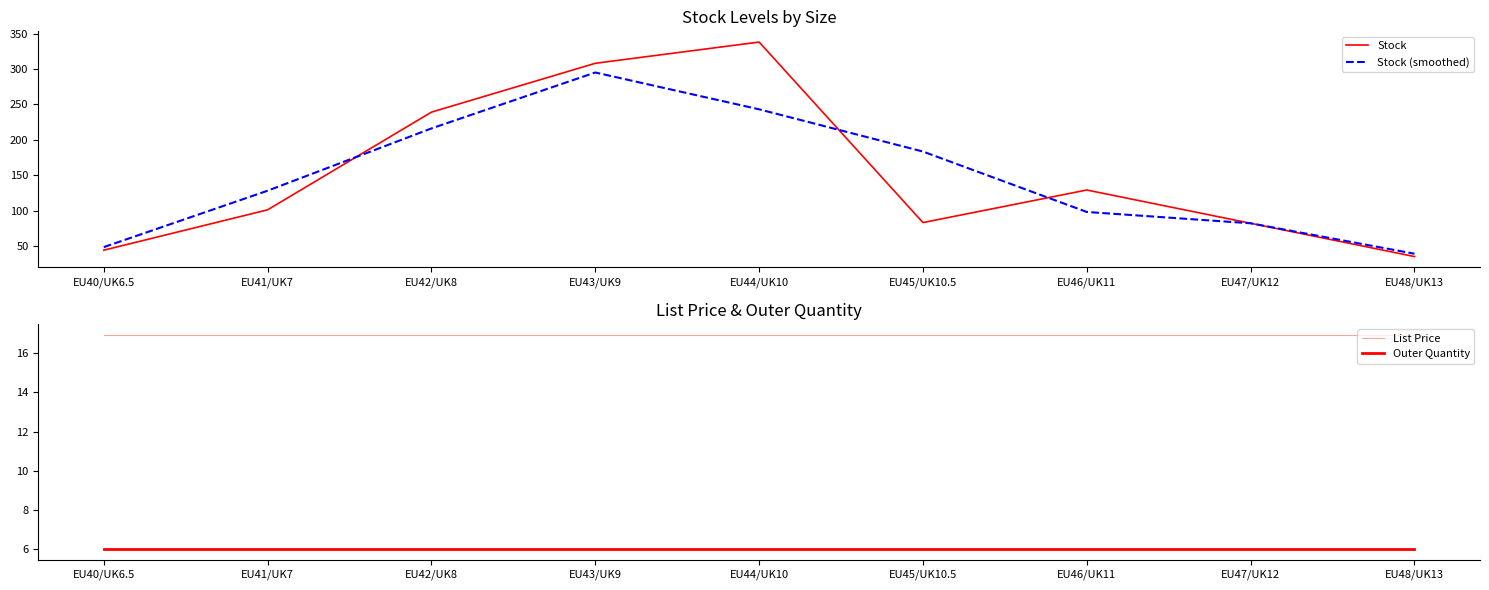

Which category has the highest value across all series?

EU44/UK10